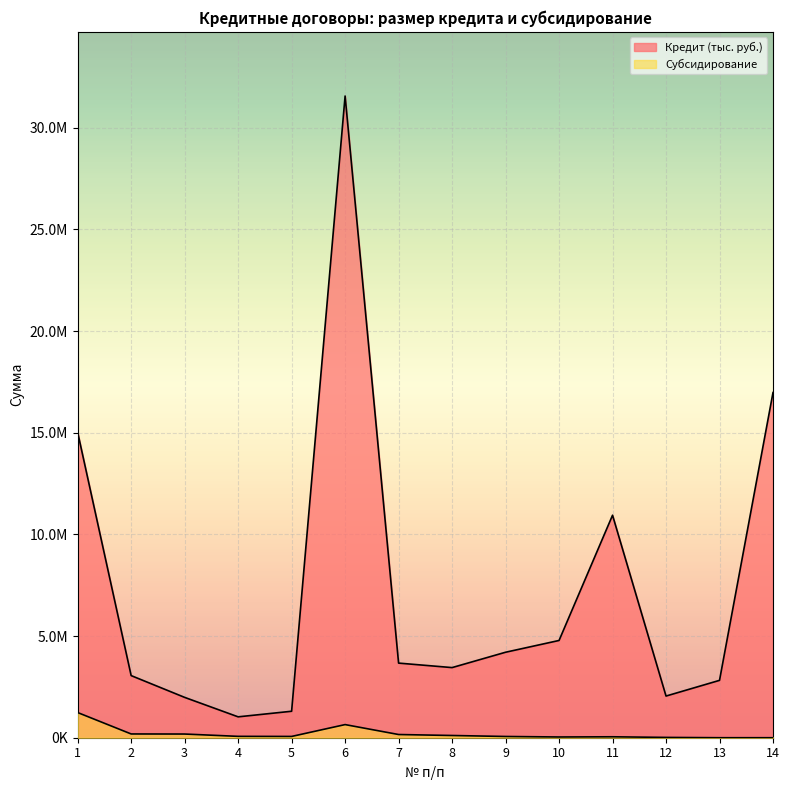

What is the average value of the Кредит (тыс. руб.) series?

7345426.4